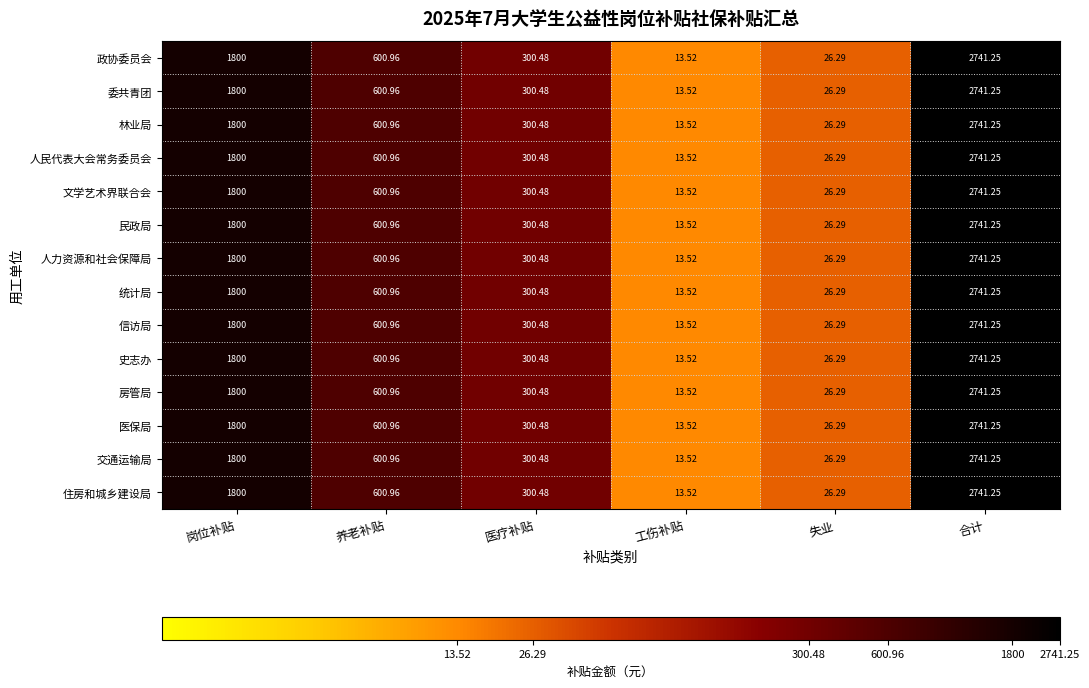

Which category has the highest value across all series?

合计